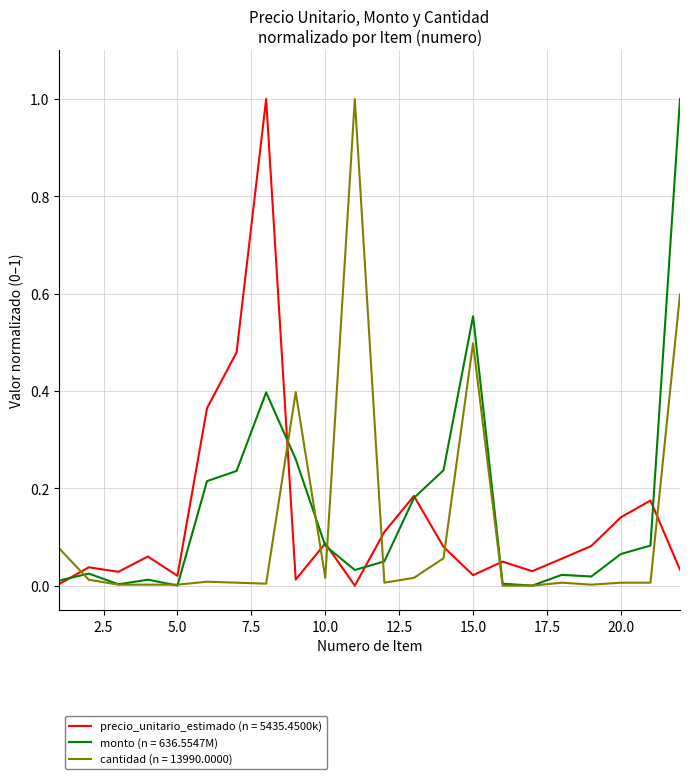

Is this an area chart (filled region under the line)?

No